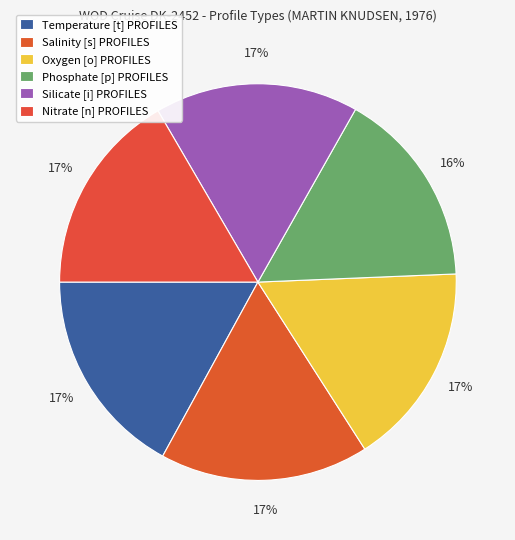

Which slice is the smallest?

Phosphate [p] PROFILES